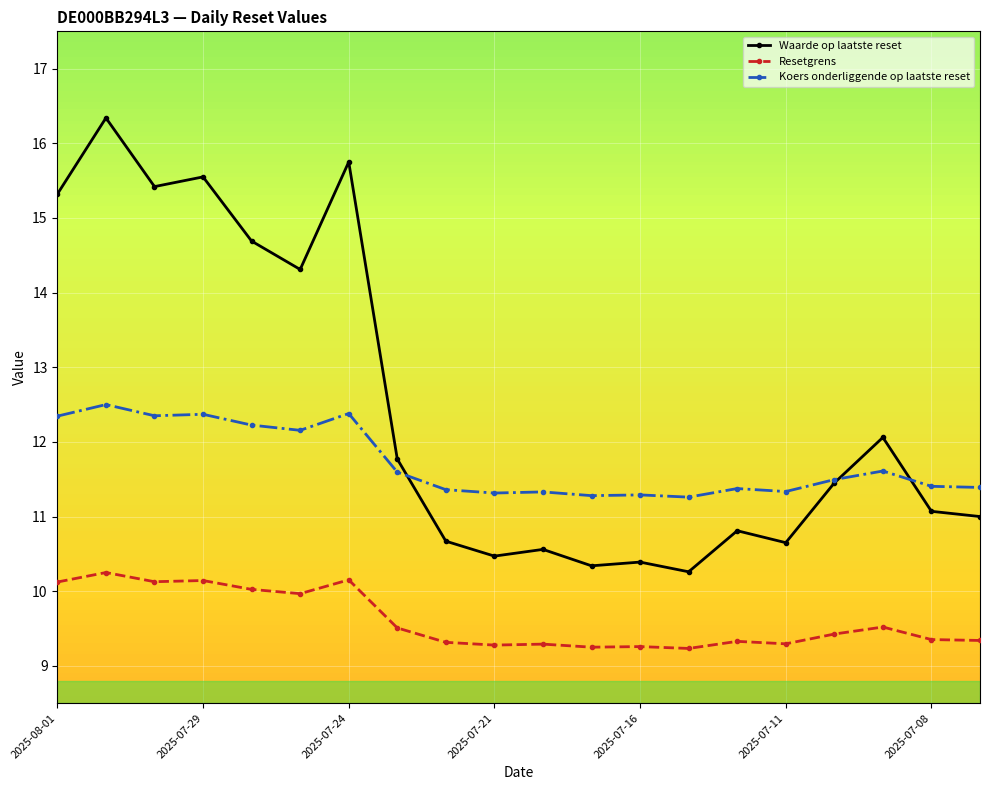

After their last crossing, which series has the higher values: Waarde op laatste reset or Koers onderliggende op laatste reset?

Koers onderliggende op laatste reset